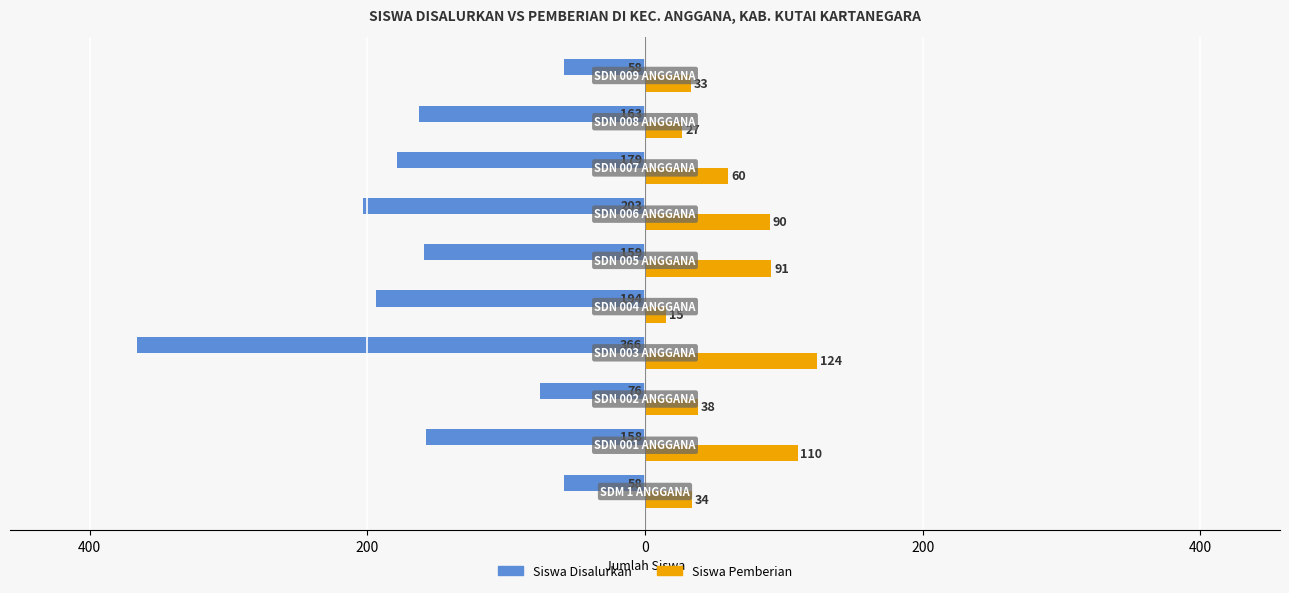

Which series has the widest spread of values?

Siswa Disalurkan